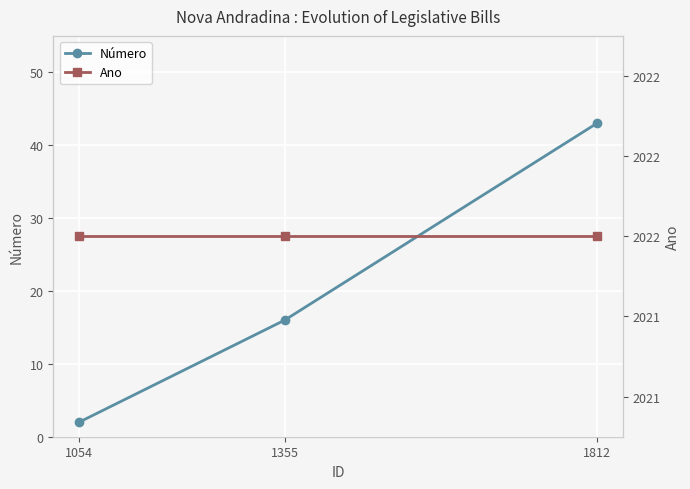

What is the lowest value of the Ano series?

2022